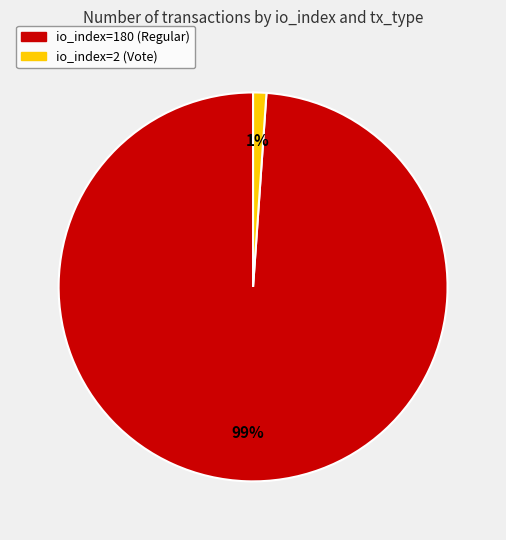

To the nearest percent, what percentage of the pie is io_index=180 (Regular)?

99%